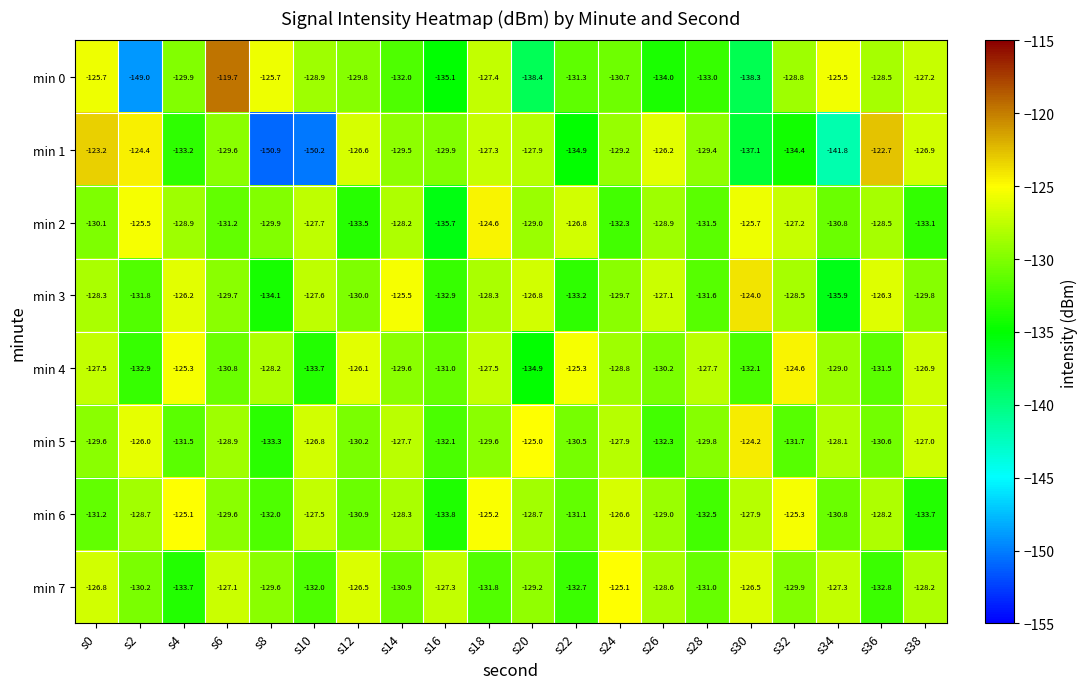

Rank the series at s30 from highest to lowest value.

min 3, min 5, min 2, min 7, min 6, min 4, min 1, min 0